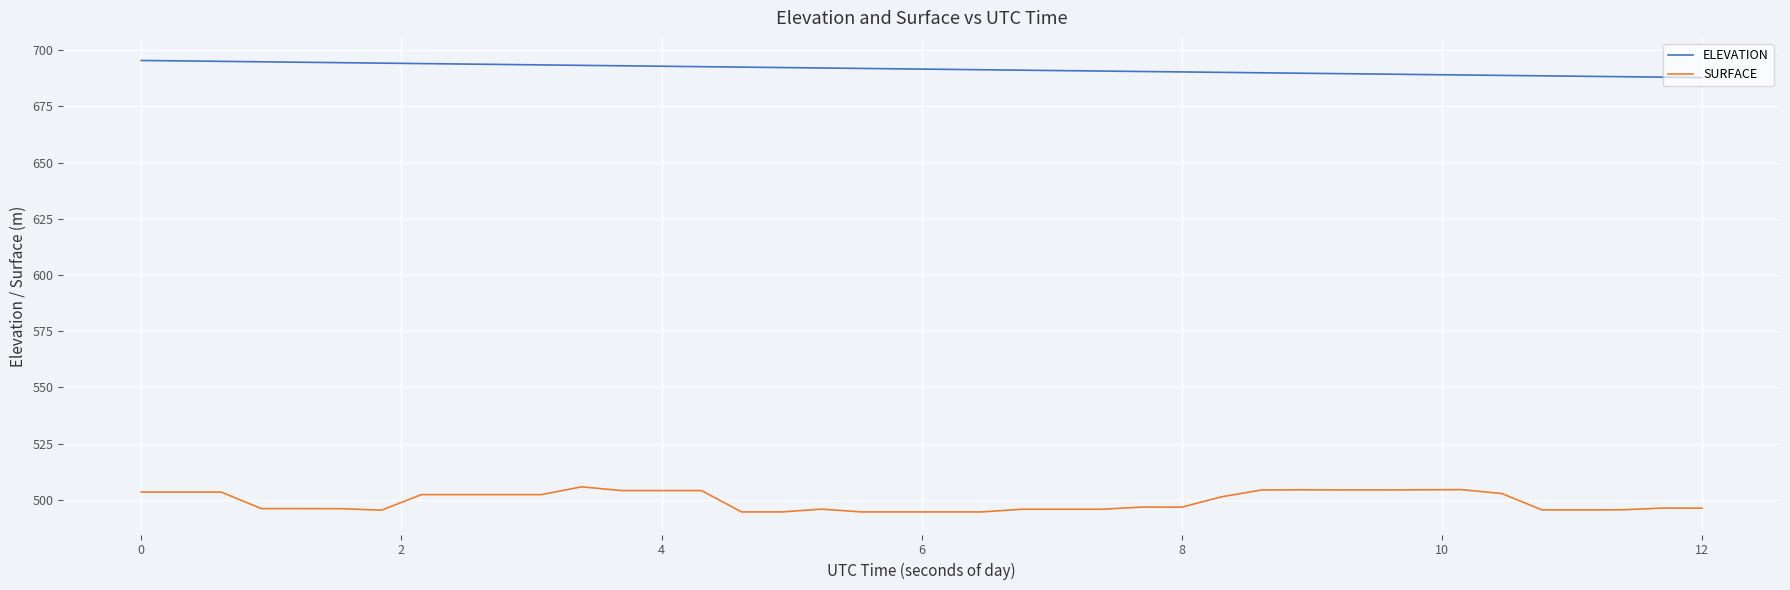

What is the maximum value shown in the chart?

695.4